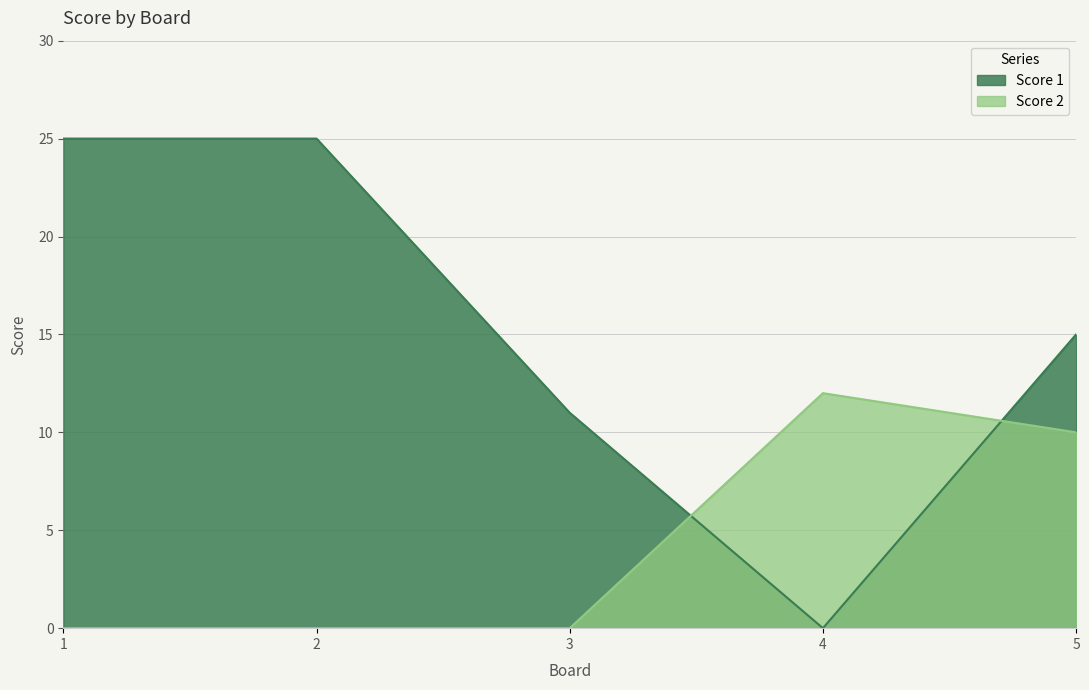

Does the chart display data point markers on the line(s)?

No